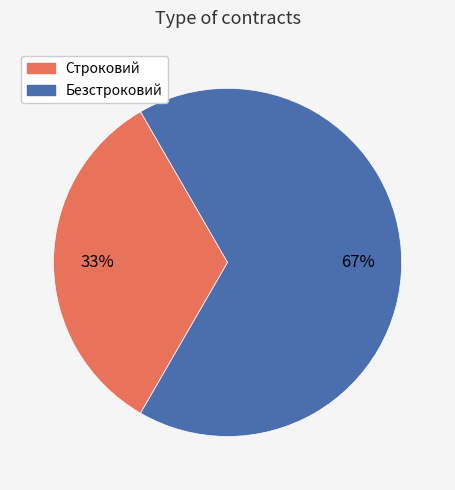

Which category has the smallest portion of the pie?

Строковий